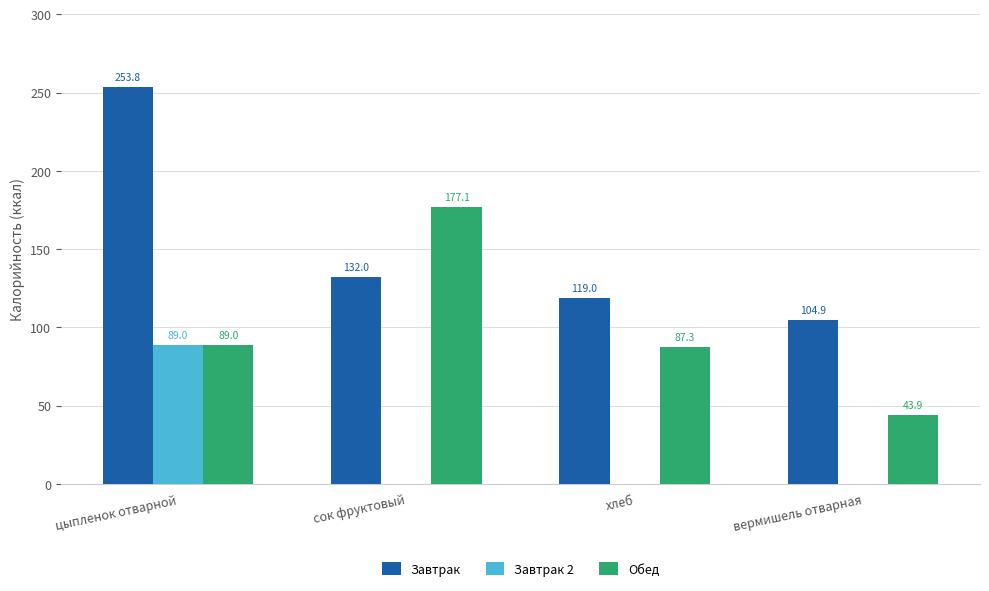

Between цыпленок отварной and вермишель отварная, which series saw the biggest shift?

Завтрак